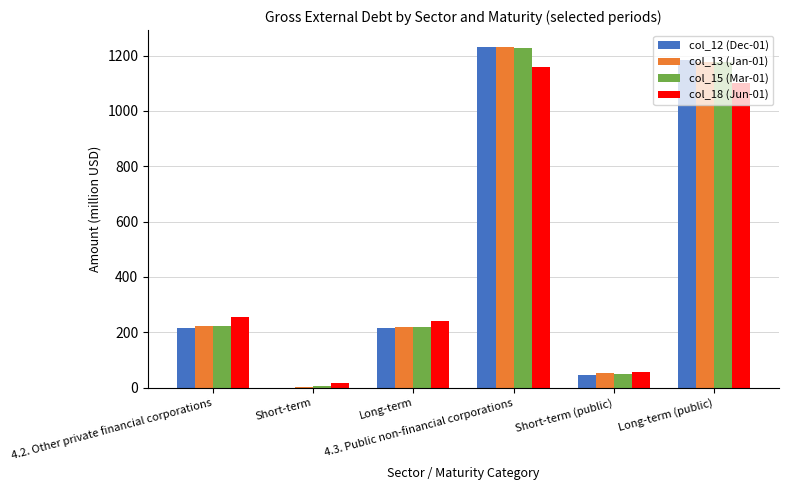

How many data points in col_18 (Jun-01) are above 254?

3